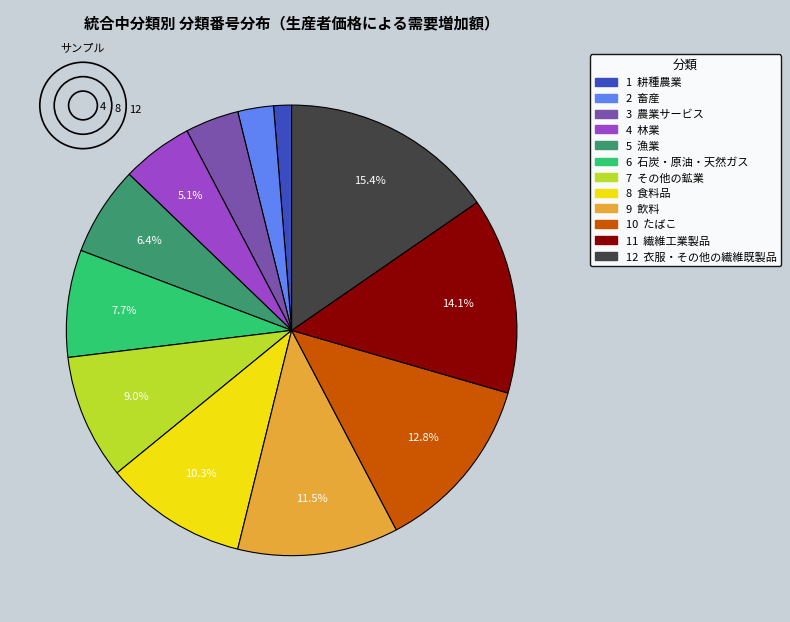

Is there a majority slice in this chart?

No